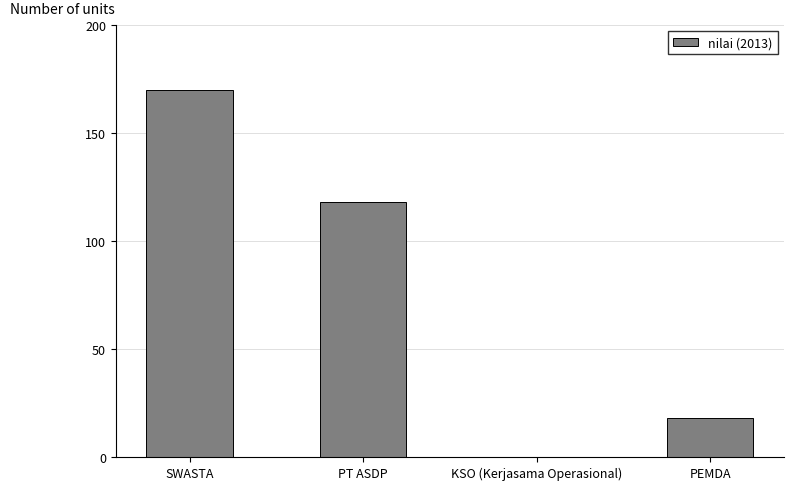

Are the bars horizontal?

No